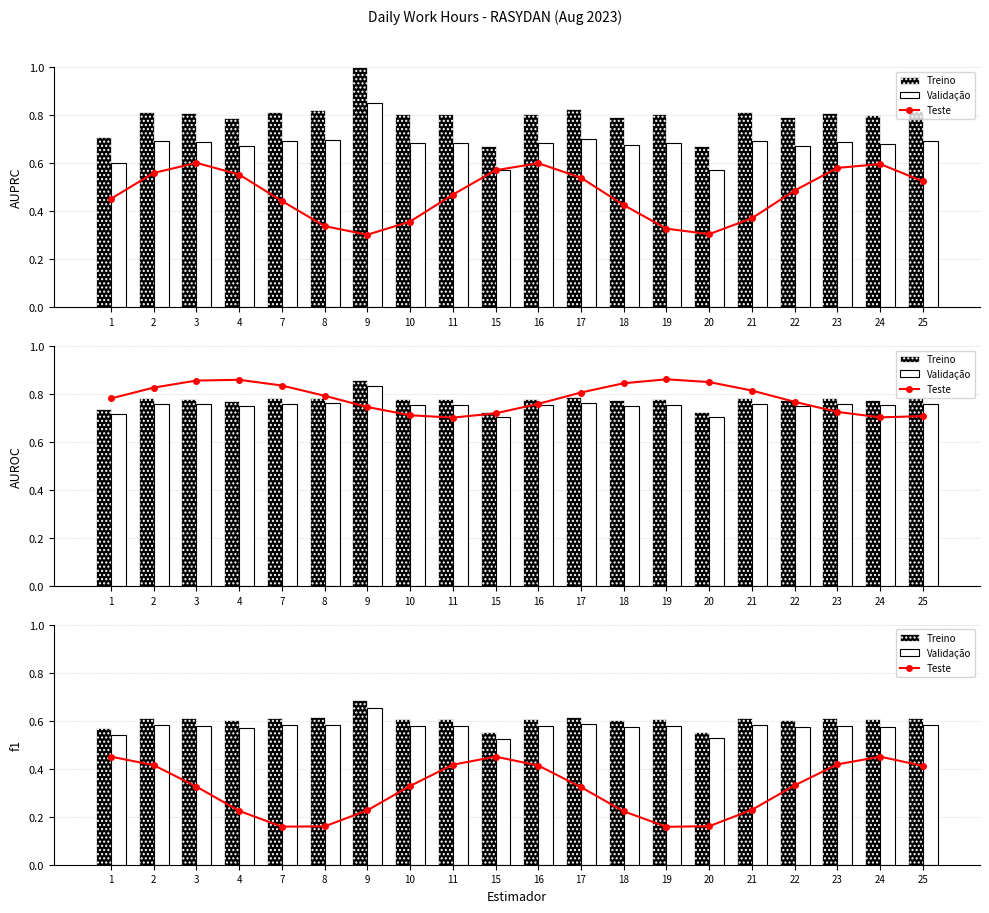

Which series has the largest range (max minus min)?

Teste